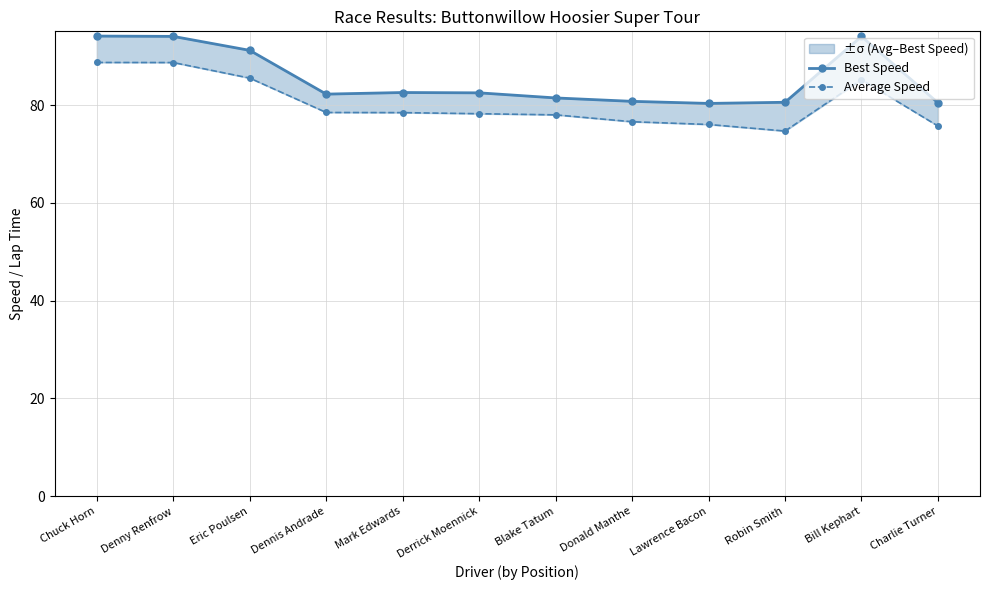

What is the difference between the maximum and minimum values in the Best Speed series?

13.8